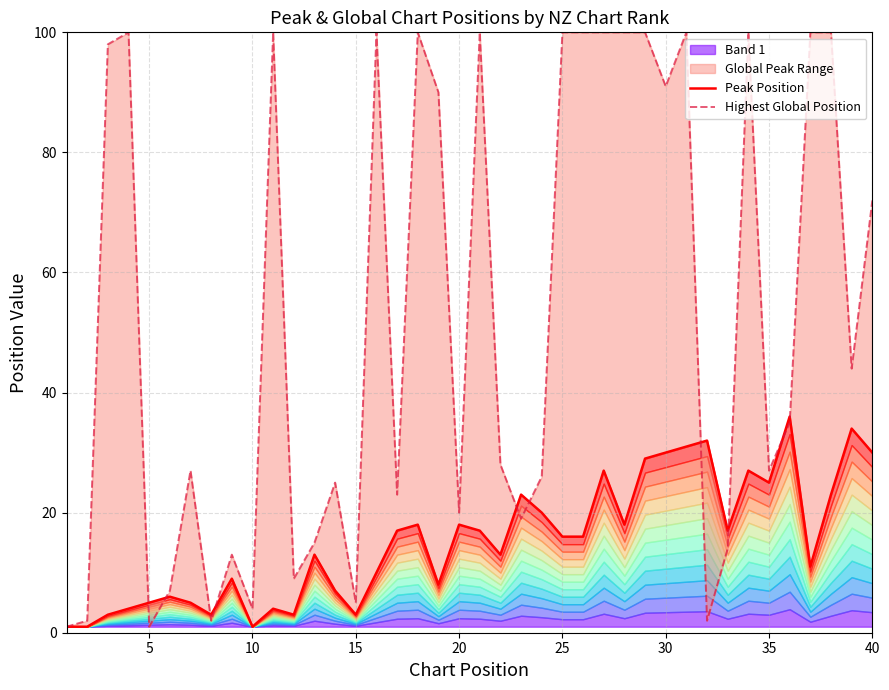

True or false: Peak Position and Highest Global Position intersect in this chart.

True